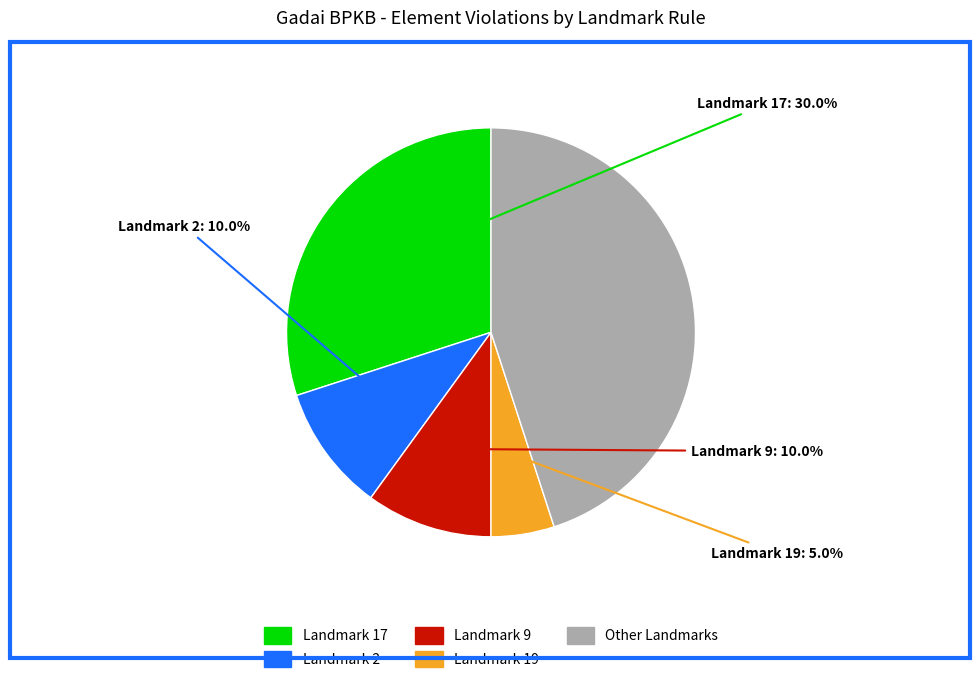

Does any single category account for the majority?

No